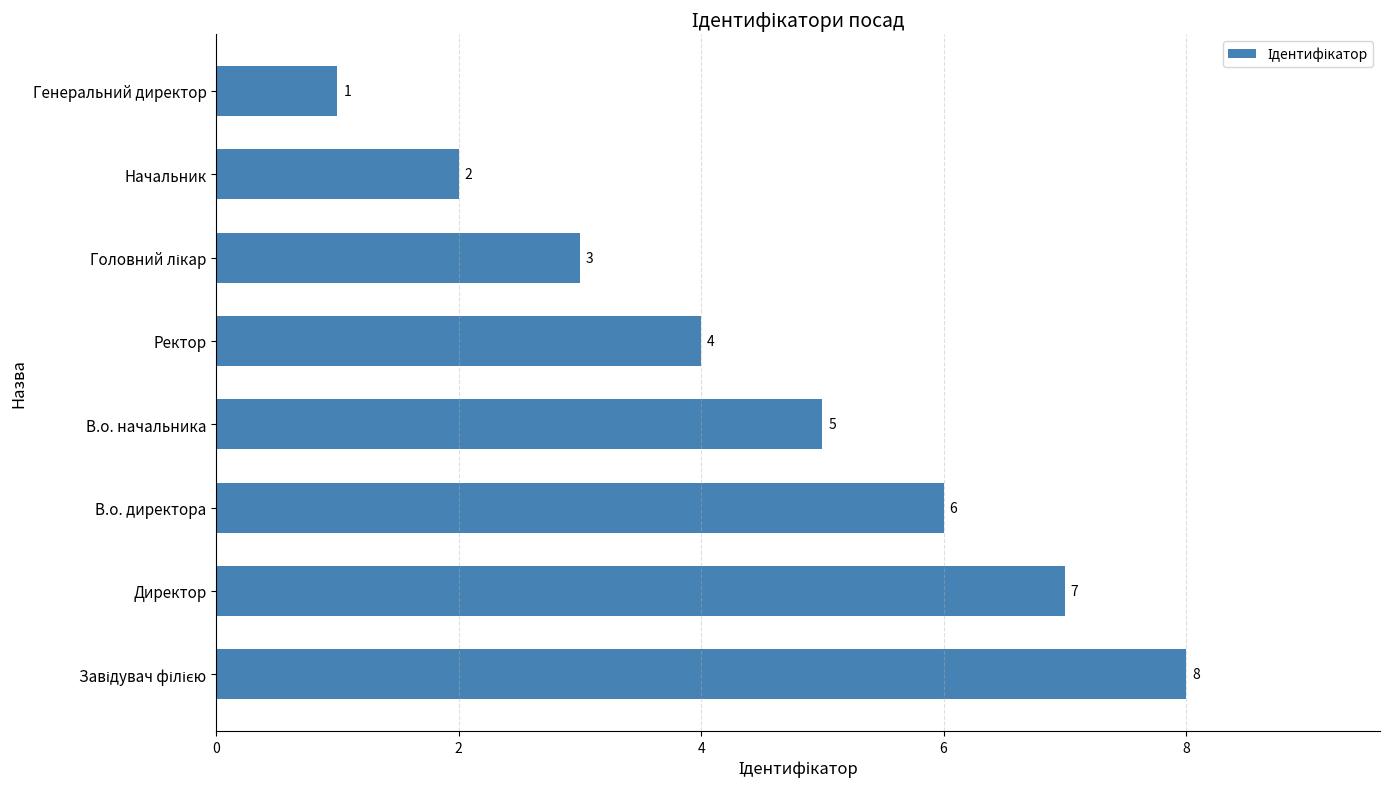

True or false: the data shows 1 at Генеральний директор.

True